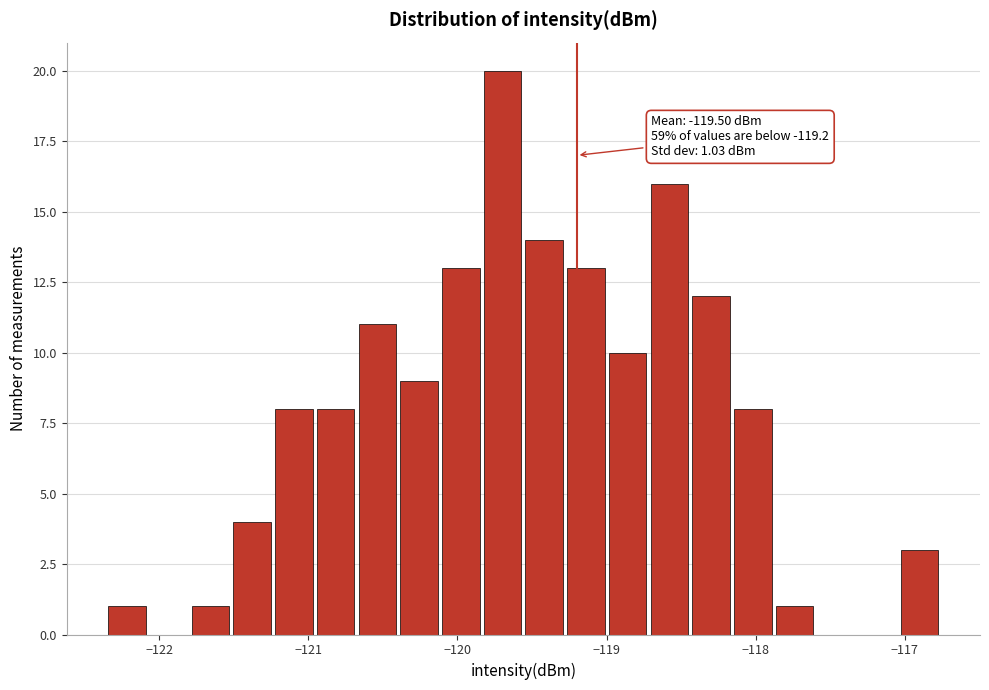

Read against the x-axis, roughly where is the centre of the tallest bar?

-119.7